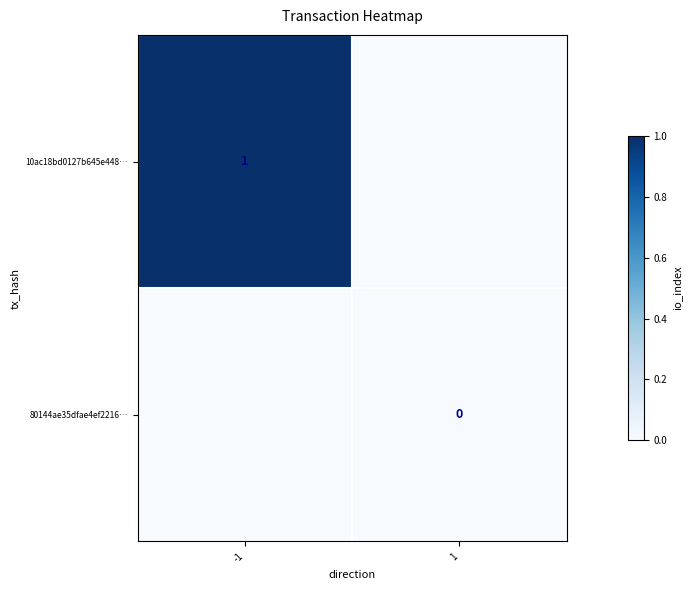

Between -1 and 1, which series saw the biggest shift?

10ac18bd0127b645e448…